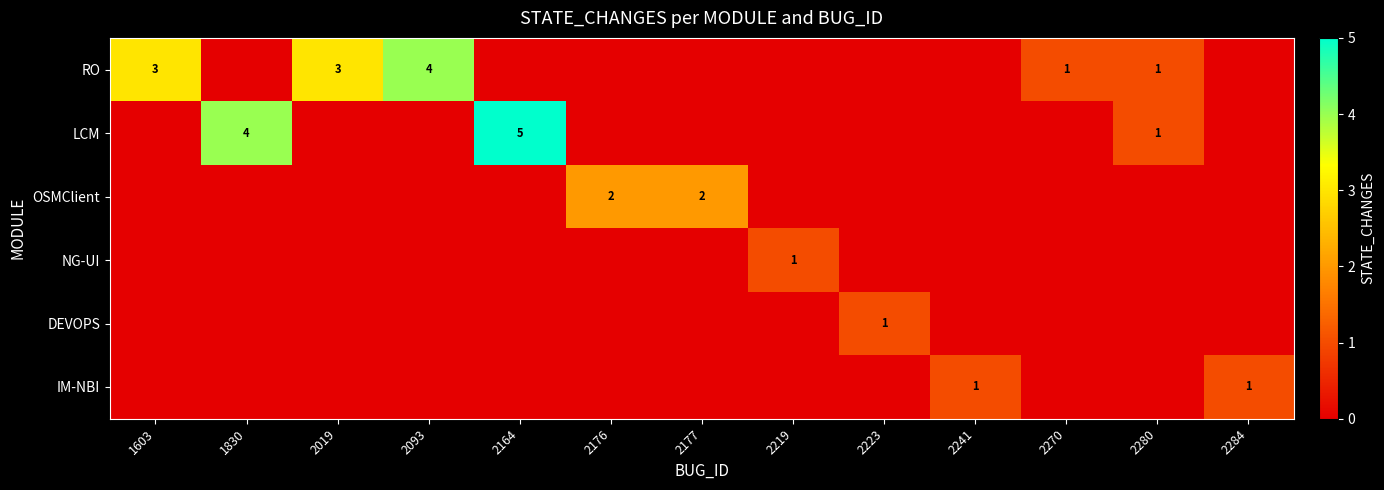

Is it true that RO equals 3 at 1603?

True